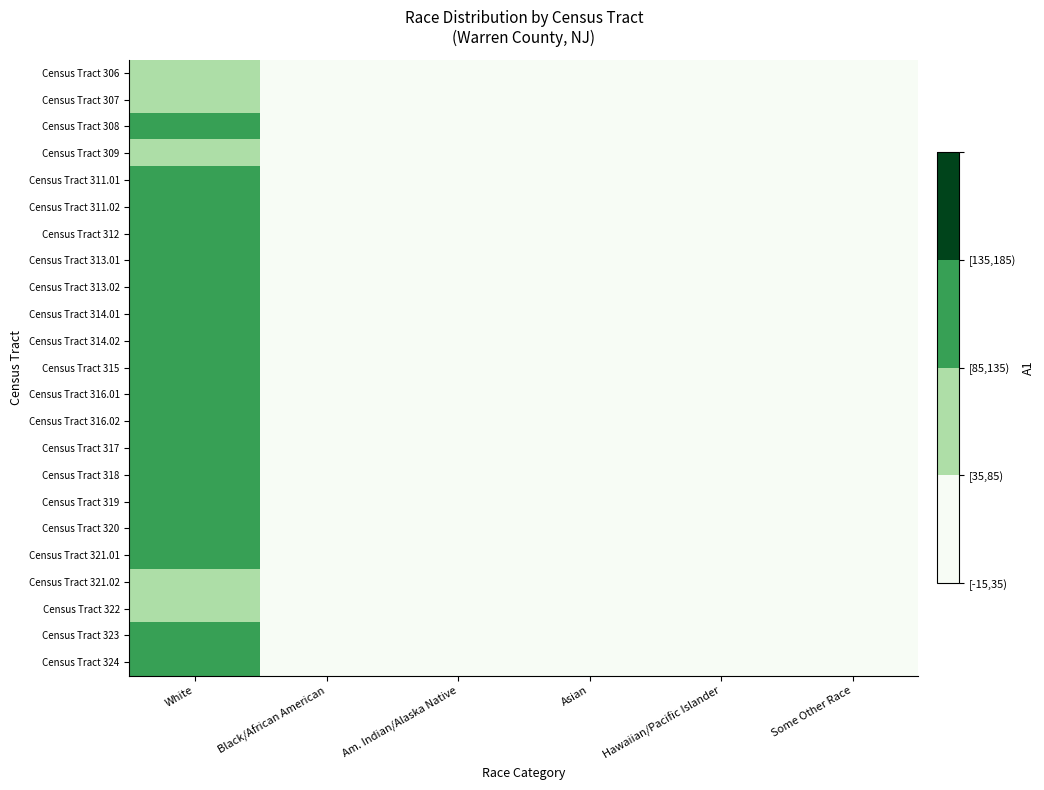

Rank the series at Black/African American from lowest to highest value.

Census Tract 312, Census Tract 311.02, Census Tract 318, Census Tract 317, Census Tract 311.01, Census Tract 321.01, Census Tract 316.01, Census Tract 316.02, Census Tract 313.01, Census Tract 323, Census Tract 324, Census Tract 314.01, Census Tract 319, Census Tract 313.02, Census Tract 314.02, Census Tract 315, Census Tract 320, Census Tract 322, Census Tract 321.02, Census Tract 308, Census Tract 306, Census Tract 307, Census Tract 309